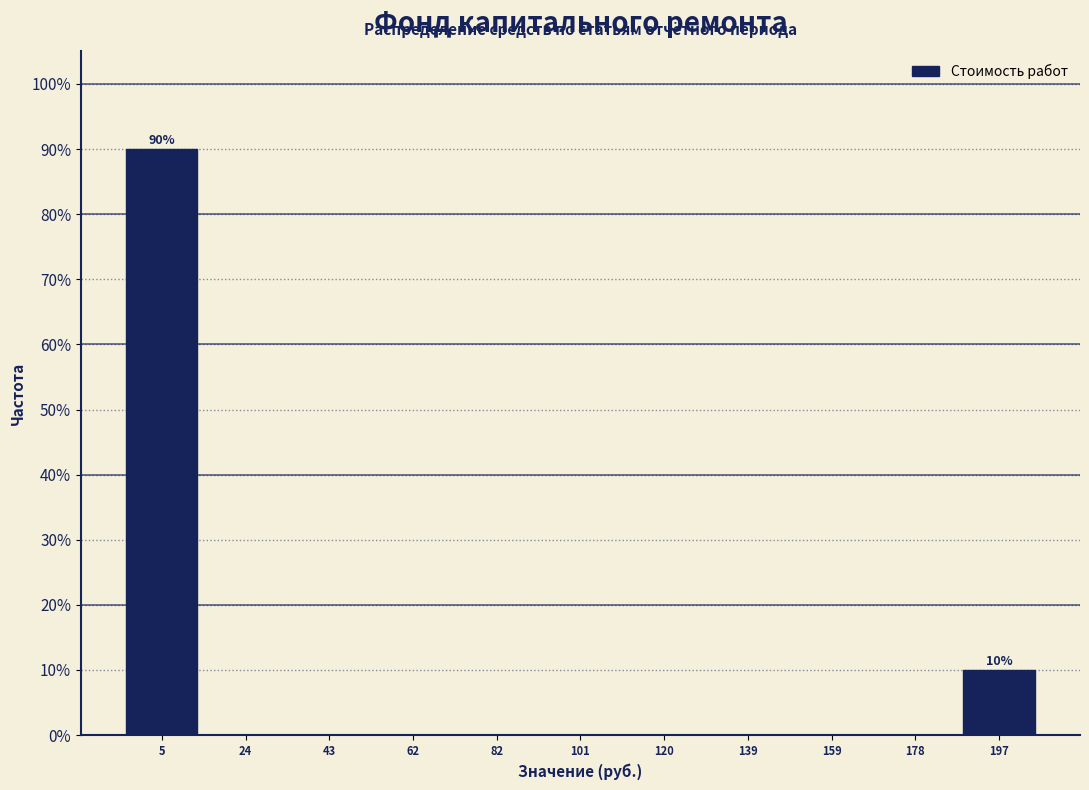

Over which range of the x-axis is the bar tallest?

-4 to 14